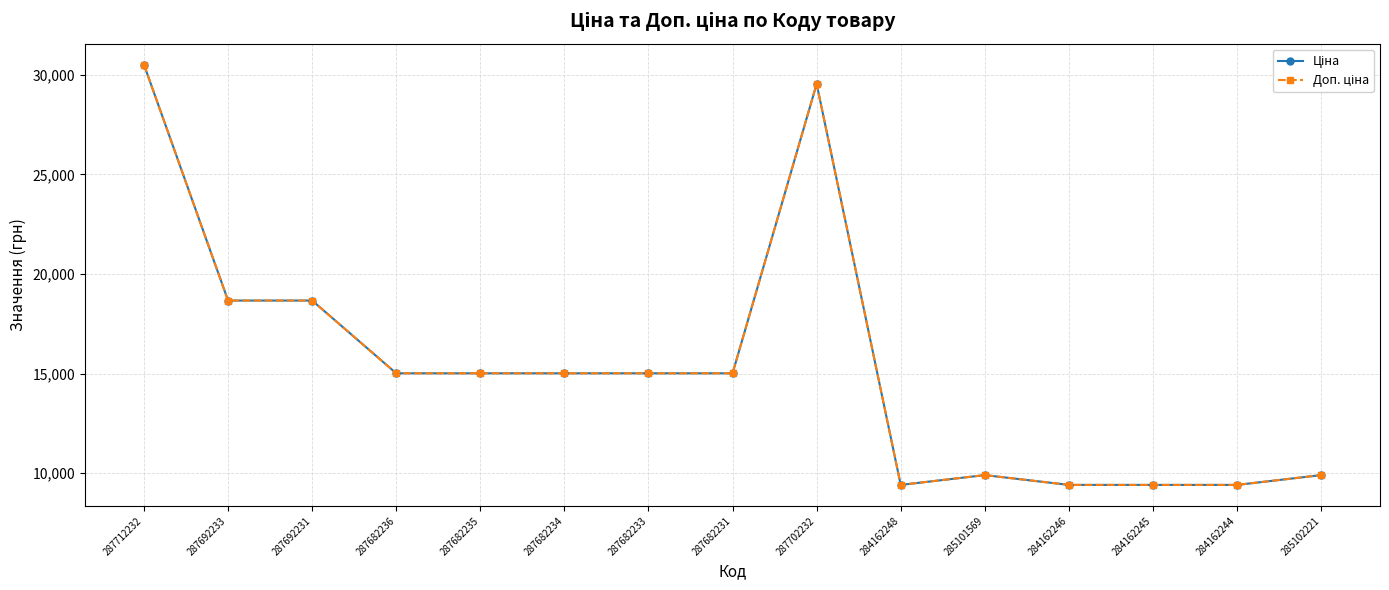

Is this an area chart (filled region under the line)?

No